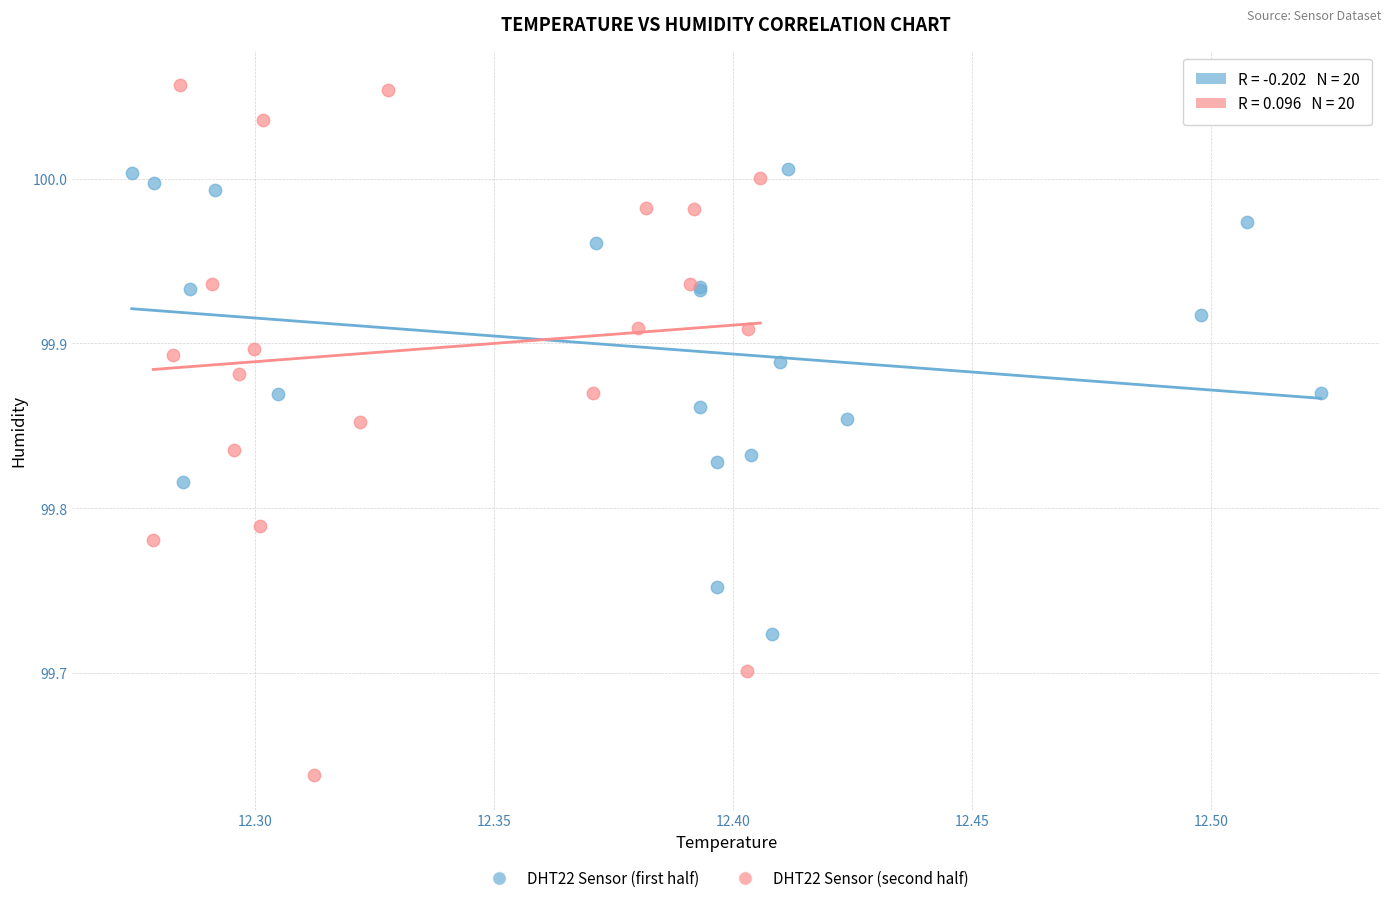

Which series reaches the minimum Y coordinate?

DHT22 Sensor (second half)